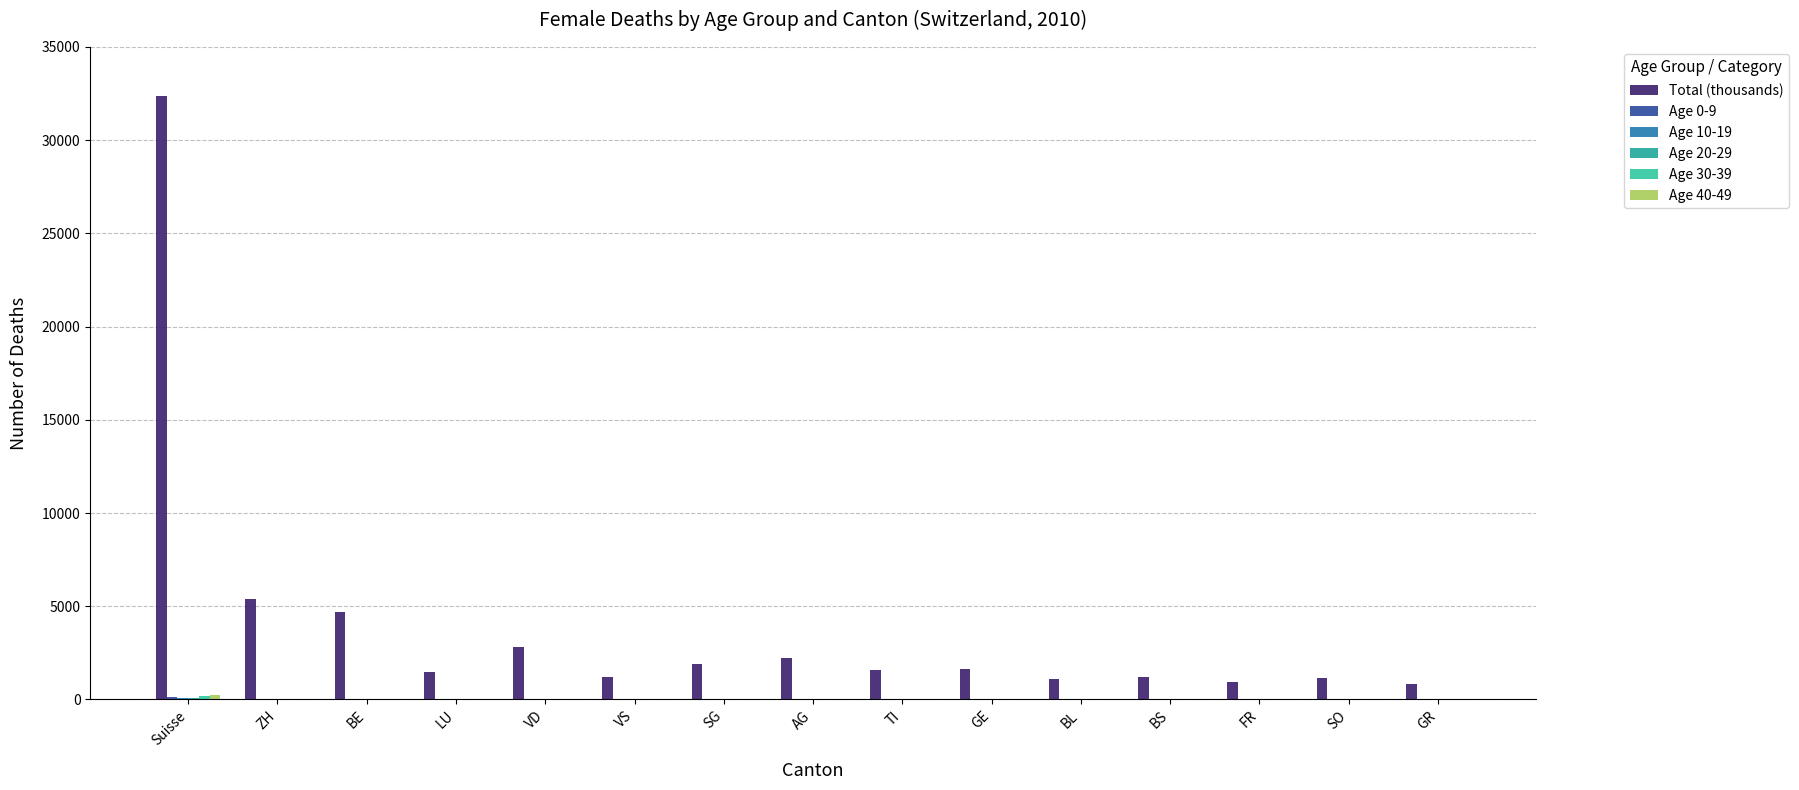

The Total (thousands) series shows 1808 at SO. True or false?

False